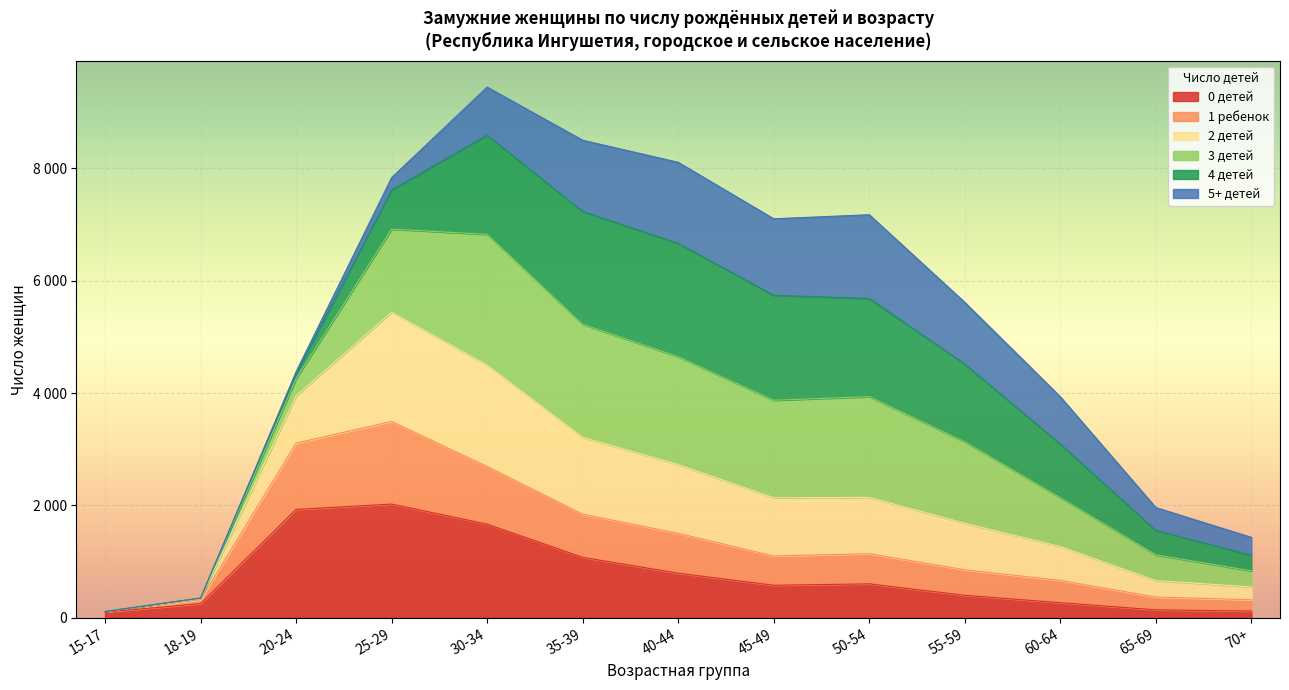

At which category does 2 детей reach its first local peak?

25-29